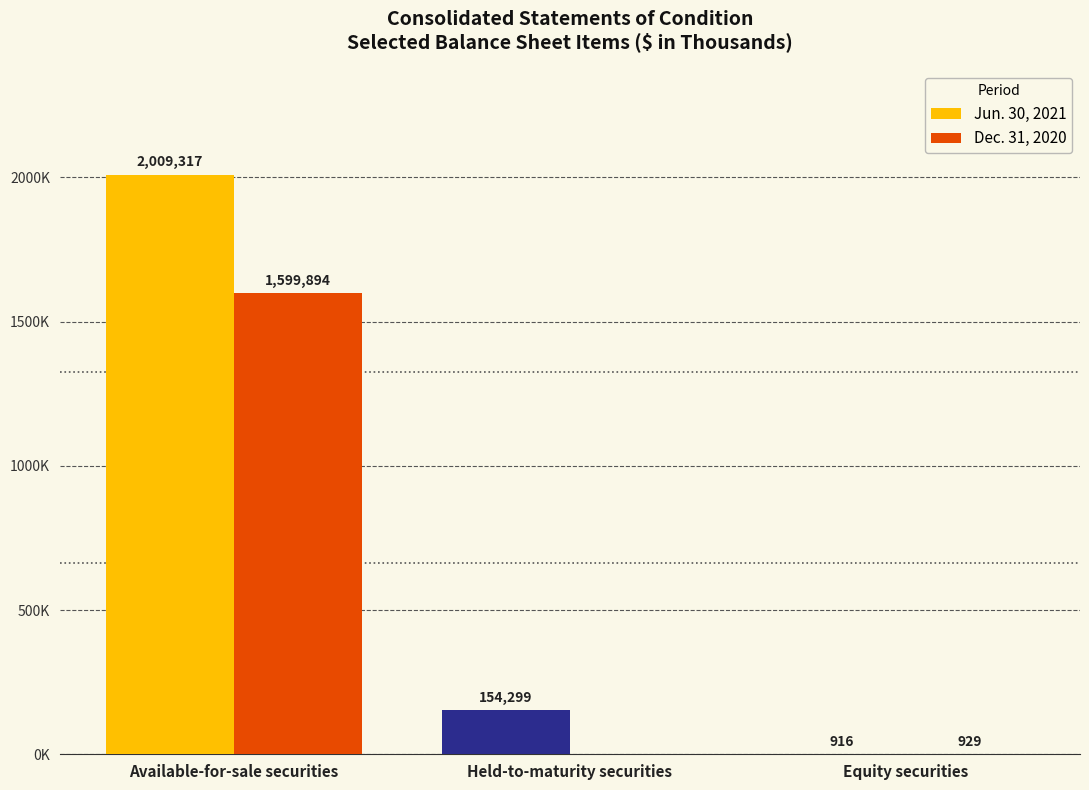

Read the Dec. 31, 2020 value at Available-for-sale securities.

1599894